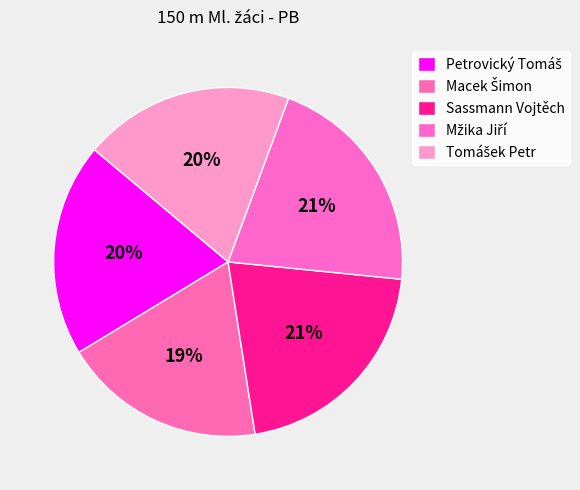

True or false: Sassmann Vojtěch accounts for 34% of the total.

False